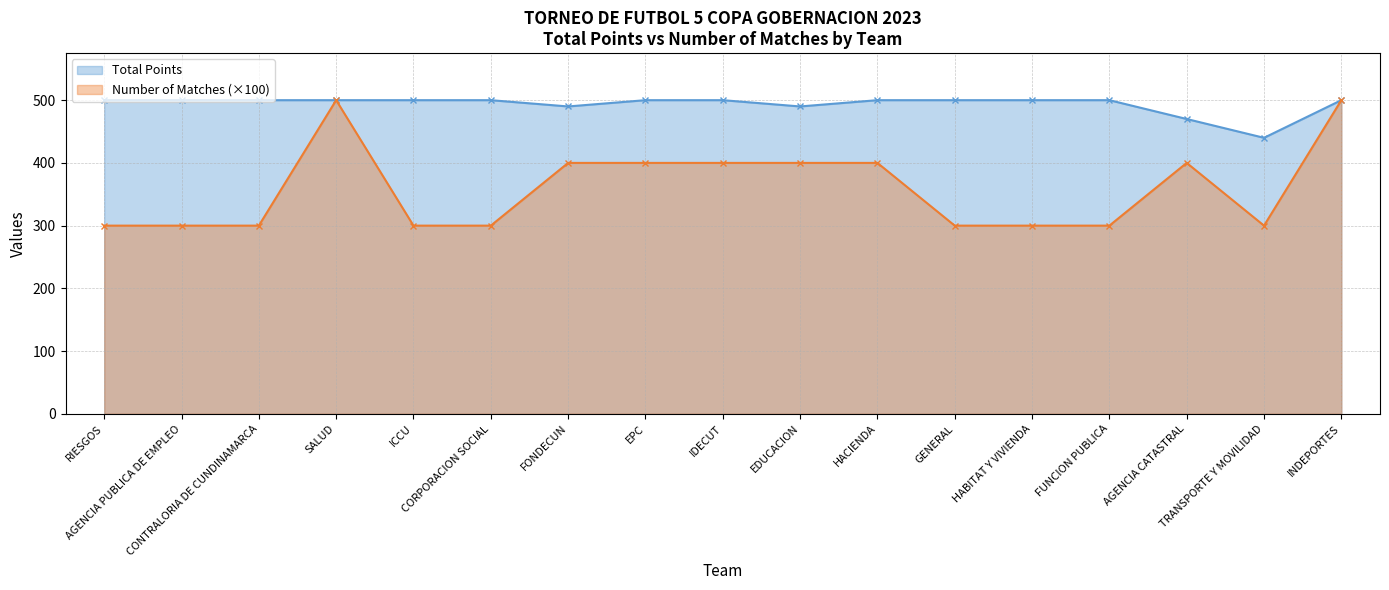

What is the value of the Number of Matches point at the 7th from the left?

400